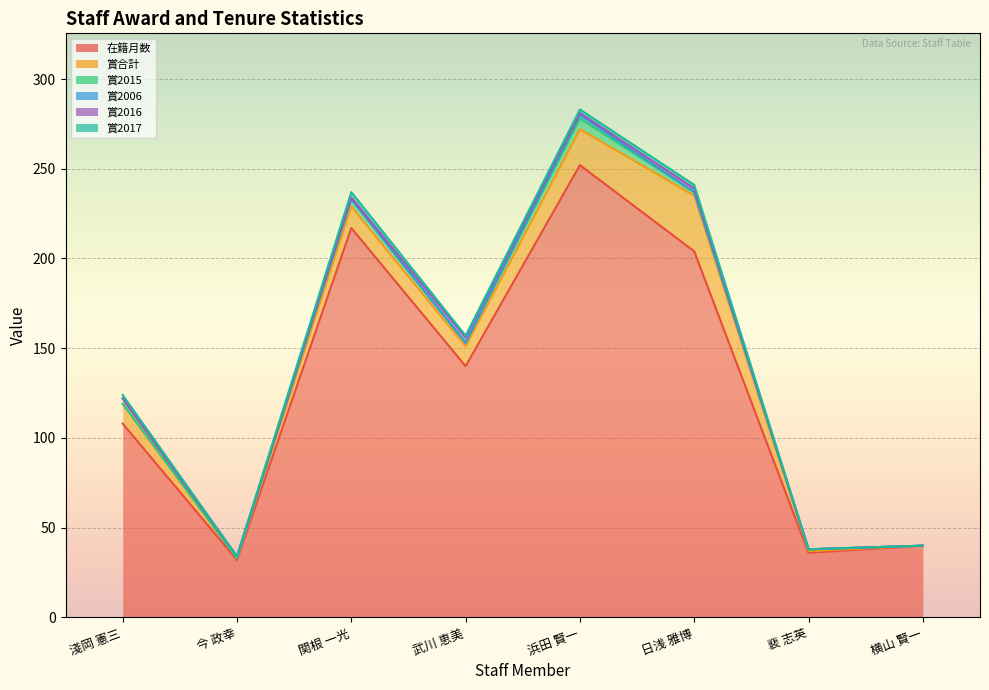

What value does the 在籍月数 series have at 武川 恵美?

140